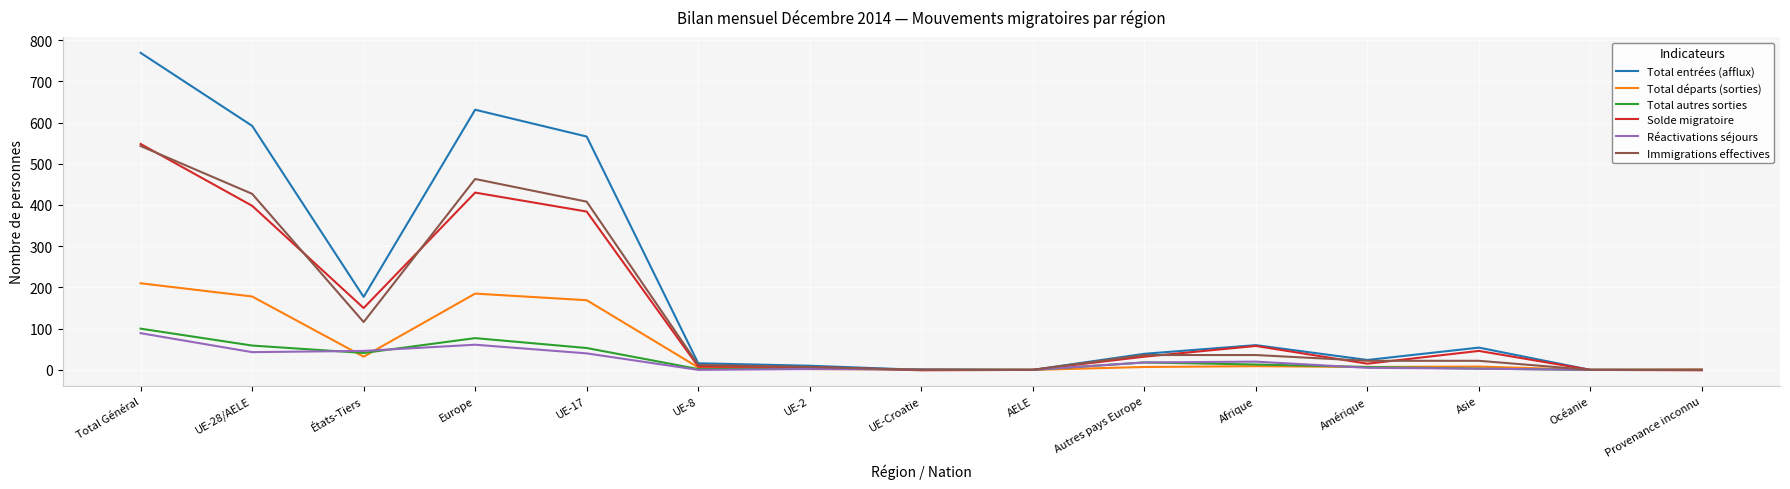

How many lines are shown in the chart?

6